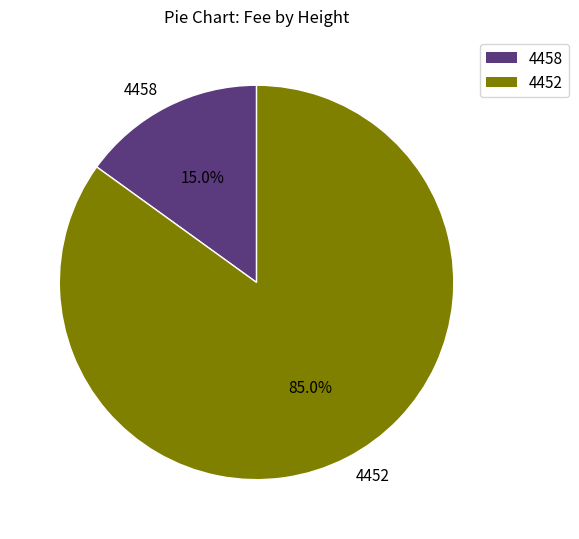

Do 4458 and 4452 together represent more than half of the pie?

Yes